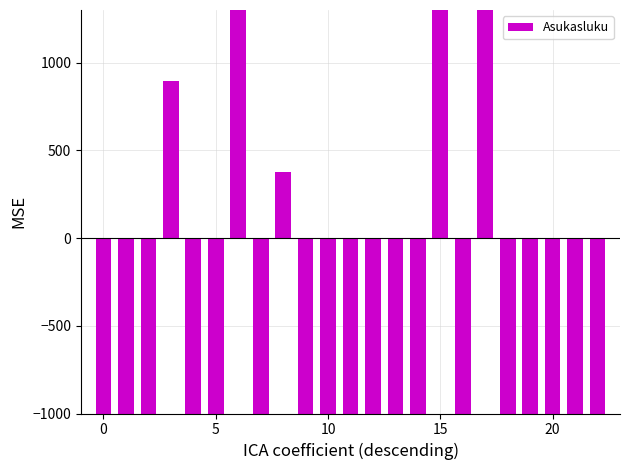

True or false: the data shows -14709.9 at 5.

True